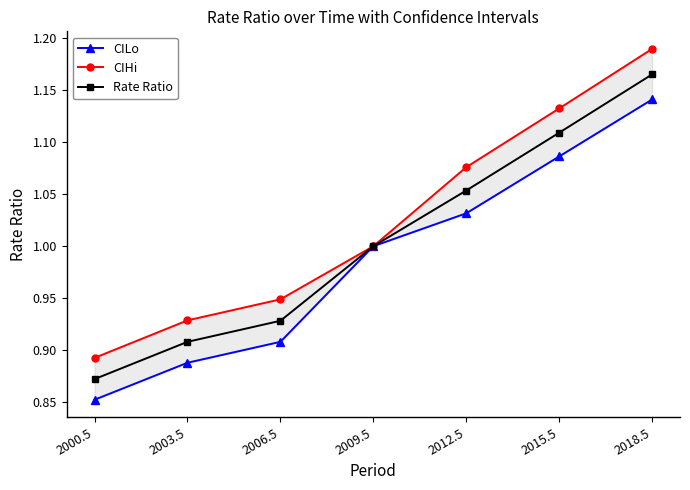

What position from the left is 2006.5?

3